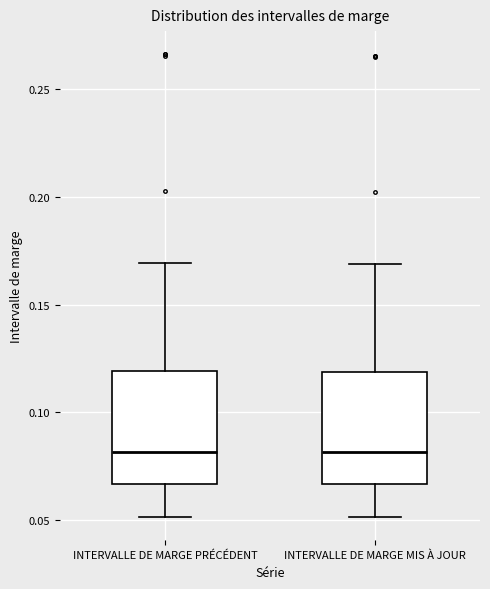

Where does the median line of the box for INTERVALLE DE MARGE MIS À JOUR sit on the y-axis? The values are not printed on the chart, so give them approximately, as read against the axis.

0.080